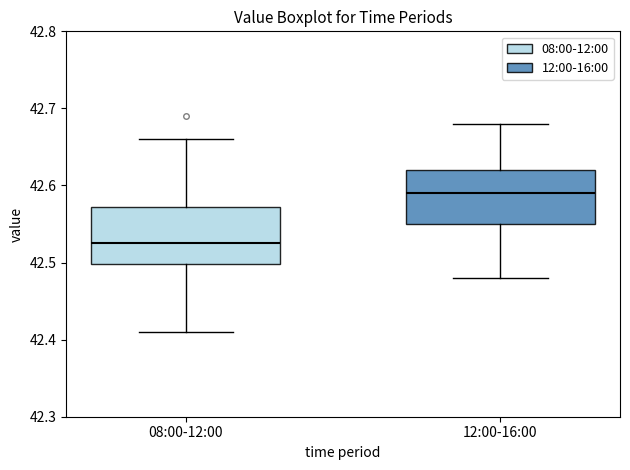

Reading left to right, read every box against the y-axis: the position of its median line, the range the box covers, and the ends of its whiskers. The values are not printed on the chart, so give them approximately, as read against the axis.

08:00-12:00: median 42.53, box 42.50 to 42.57, whiskers 42.41 to 42.66
12:00-16:00: median 42.59, box 42.55 to 42.62, whiskers 42.48 to 42.68